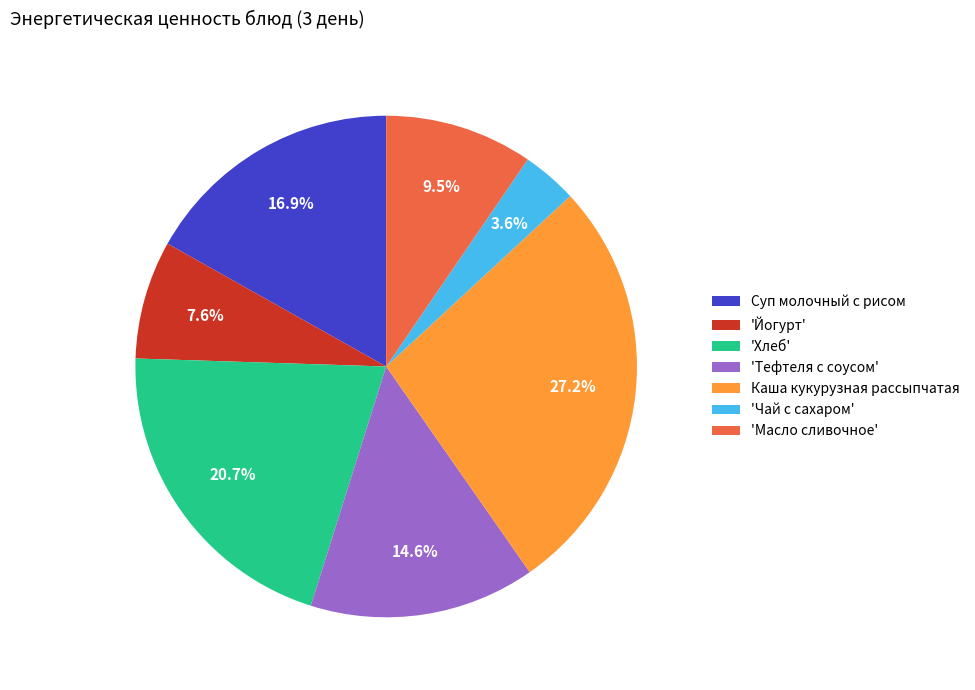

To the nearest percent, what is the difference between the largest and smallest slice percentages?

24%